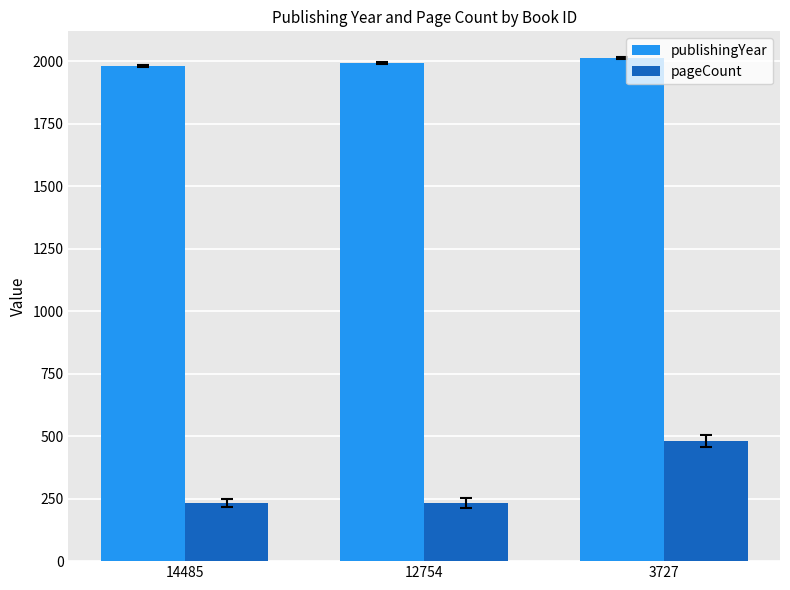

What is the smallest value displayed?

232